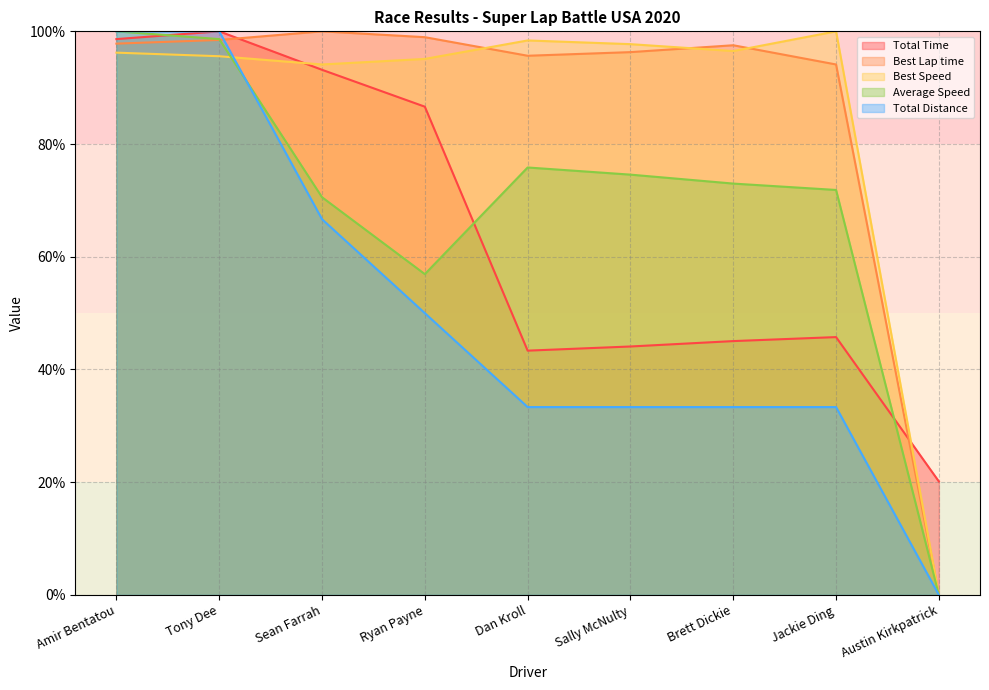

Which series has the widest spread of values?

Best Lap time